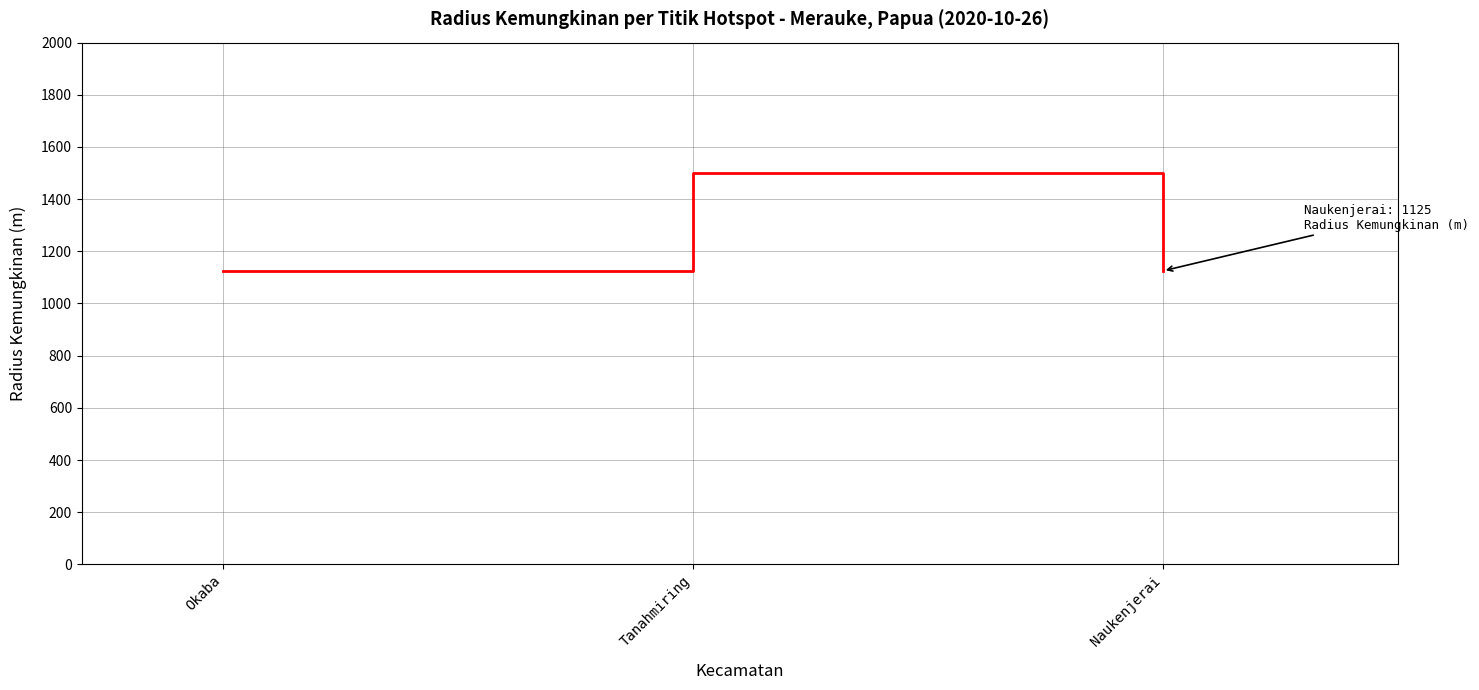

What is the sum of the values at Okaba and Tanahmiring?

2625